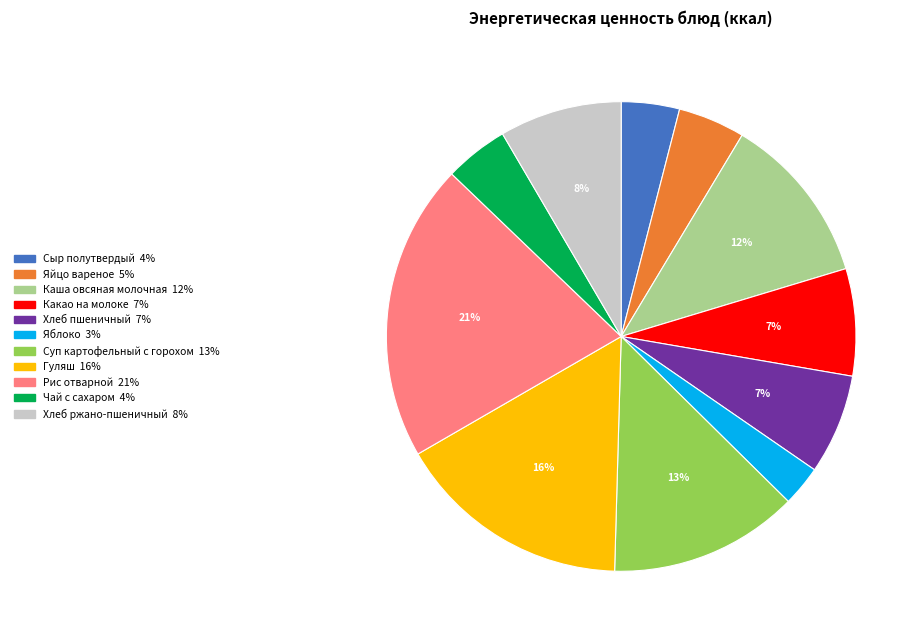

Is there any slice that represents more than half of the pie?

No